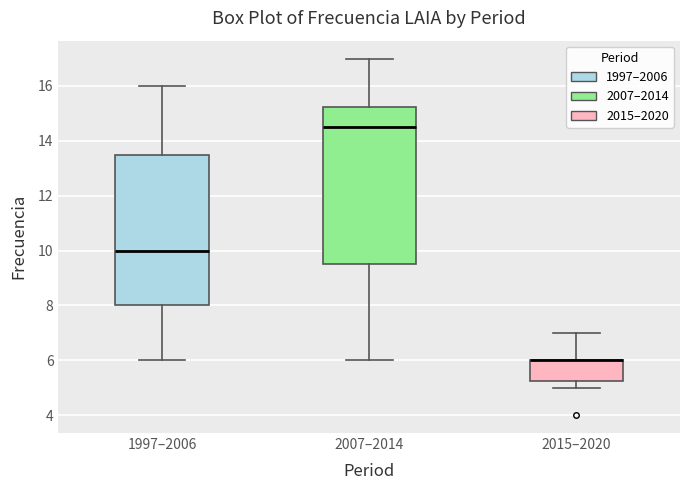

Reading left to right, read every box against the y-axis: the position of its median line, the range the box covers, and the ends of its whiskers. The values are not printed on the chart, so give them approximately, as read against the axis.

1997–2006: median 10.0, box 8.0 to 13.6, whiskers 6.0 to 16.0
2007–2014: median 14.6, box 9.6 to 15.2, whiskers 6.0 to 17.0
2015–2020: median 6.0 (drawn on the box's upper edge), box 5.2 to 6.0, whiskers 5.0 to 7.0